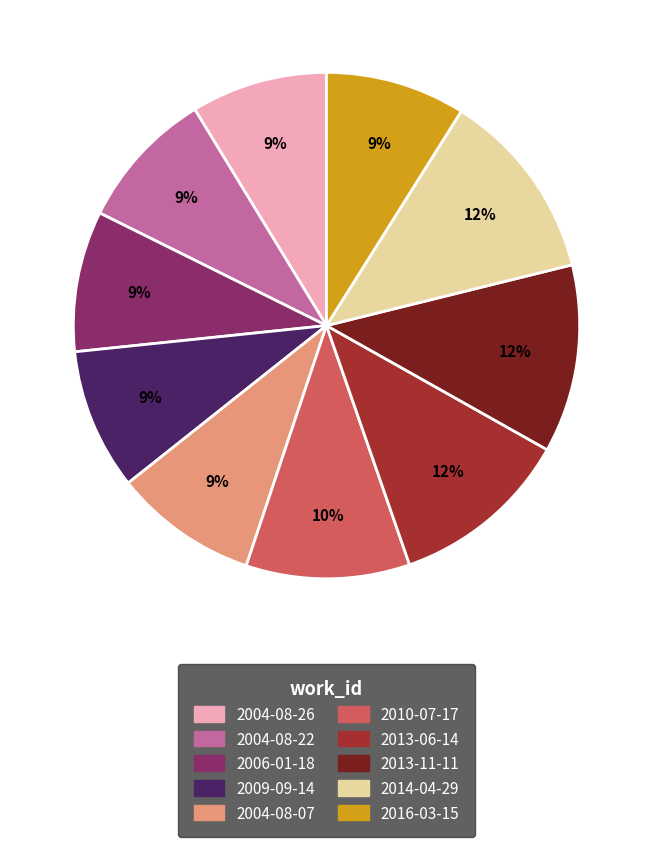

To the nearest percent, what is the difference between the 2006-01-18 and 2013-06-14 slice percentages?

3%